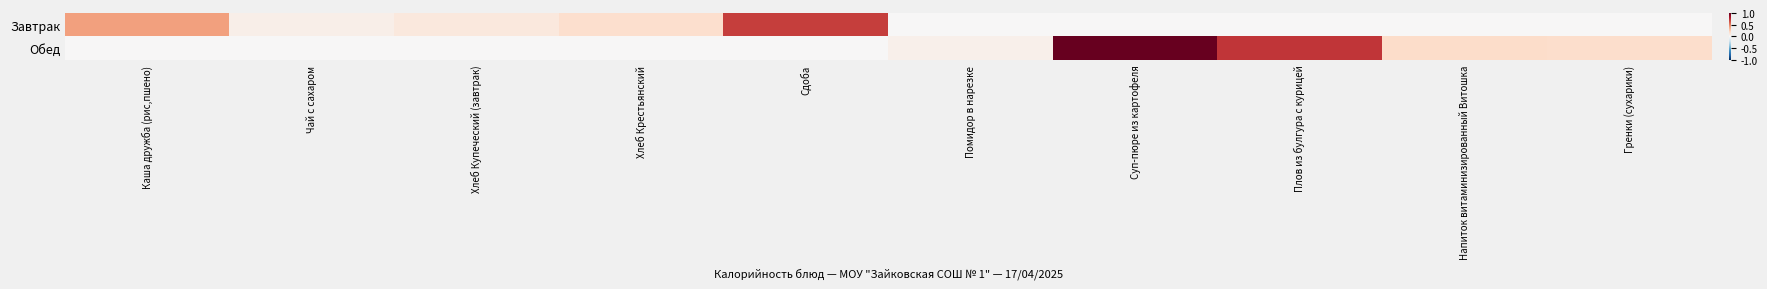

Which series has the largest total across all categories?

Обед